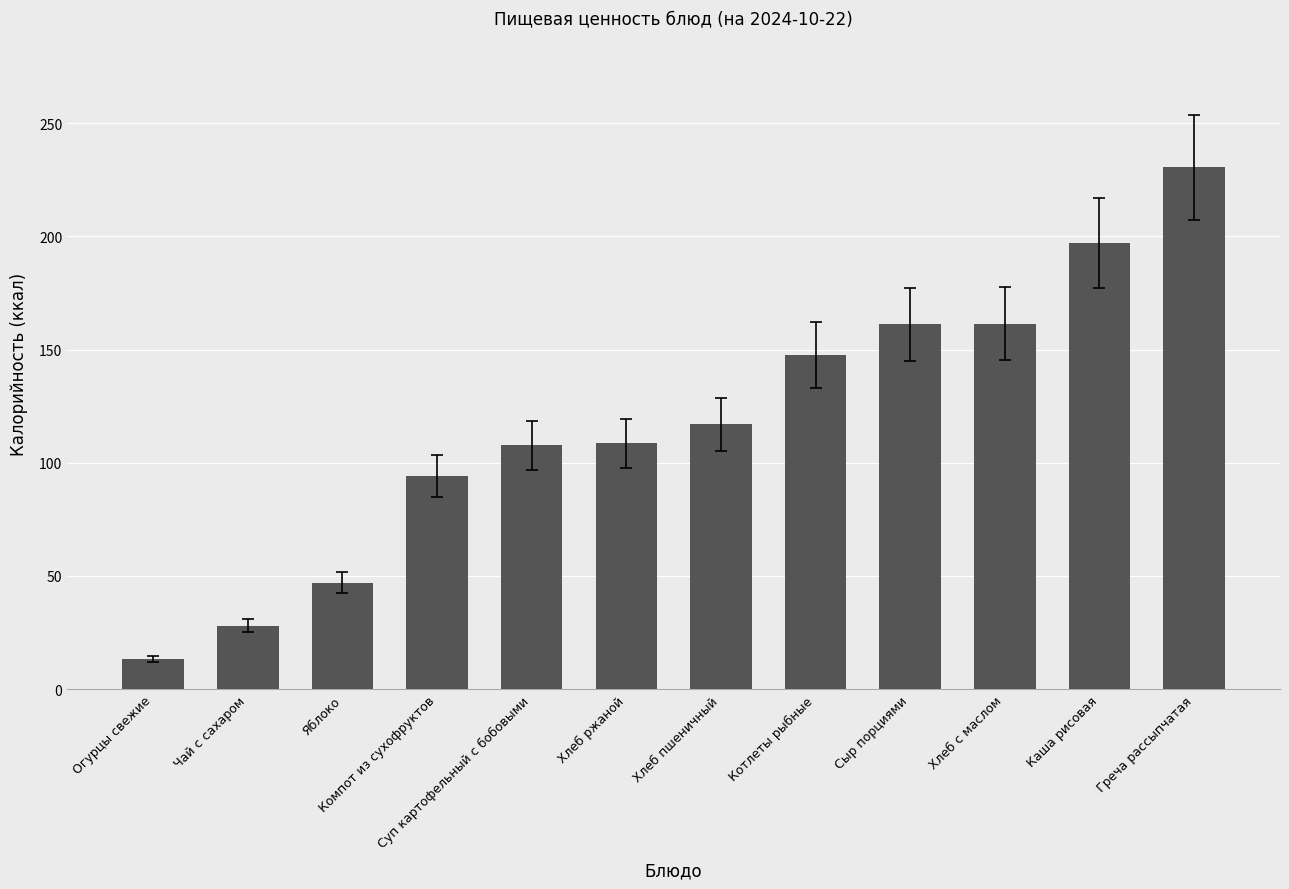

Is it true that the value at Каша рисовая is 95.5?

False